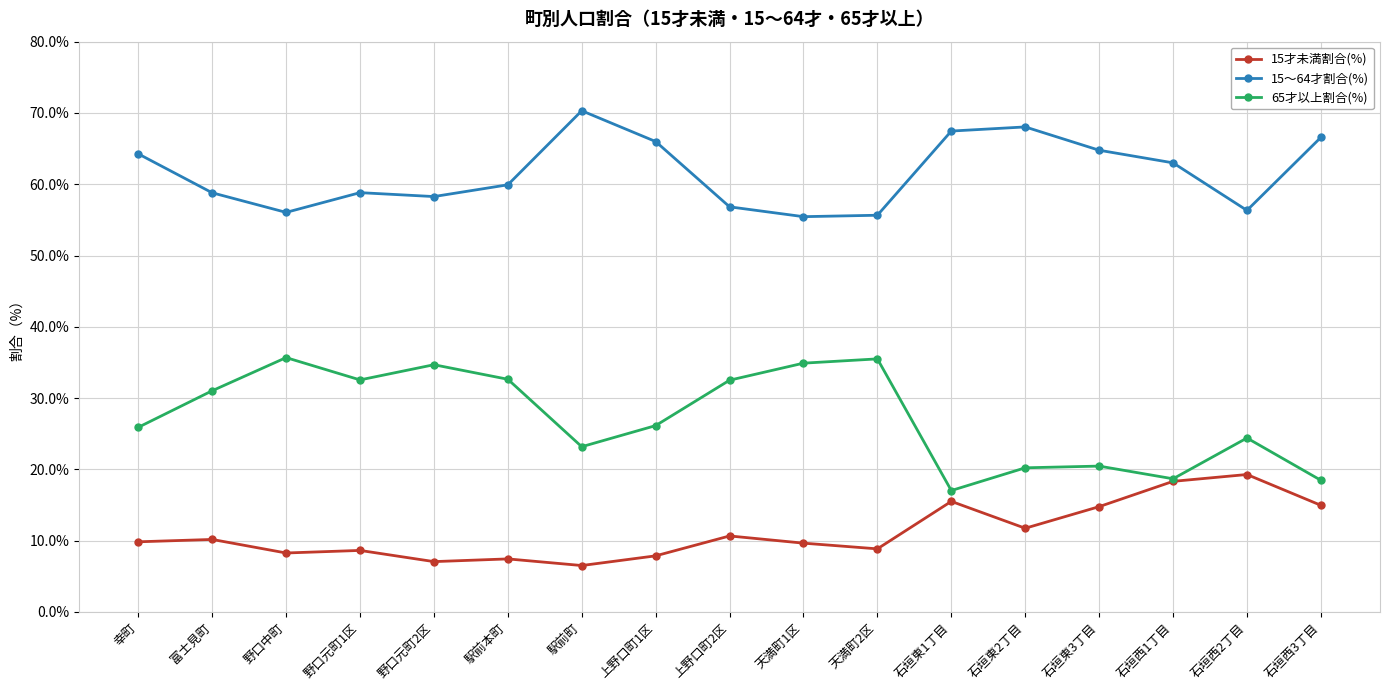

What is the sum of all 65才以上割合(%) values?

464.0